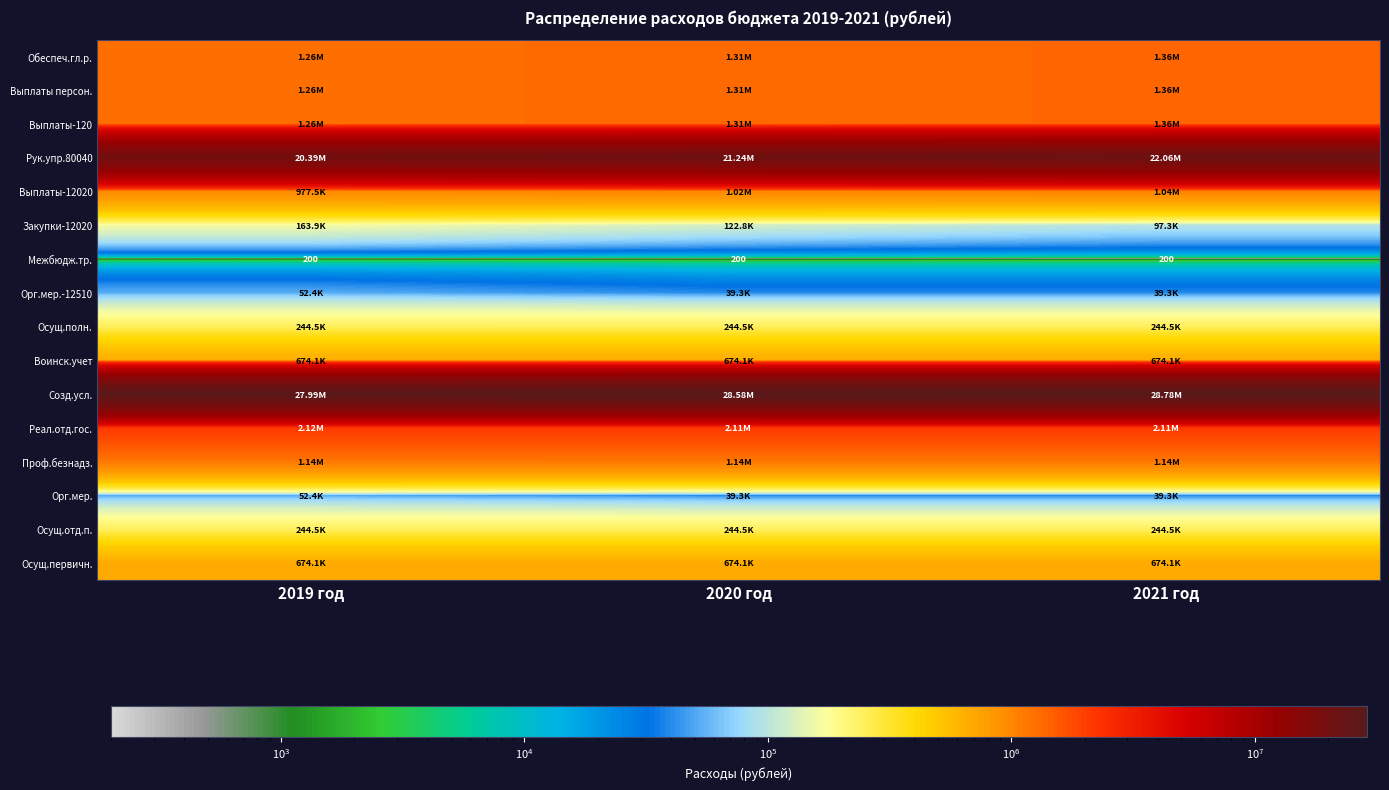

What is the smallest value displayed?

200